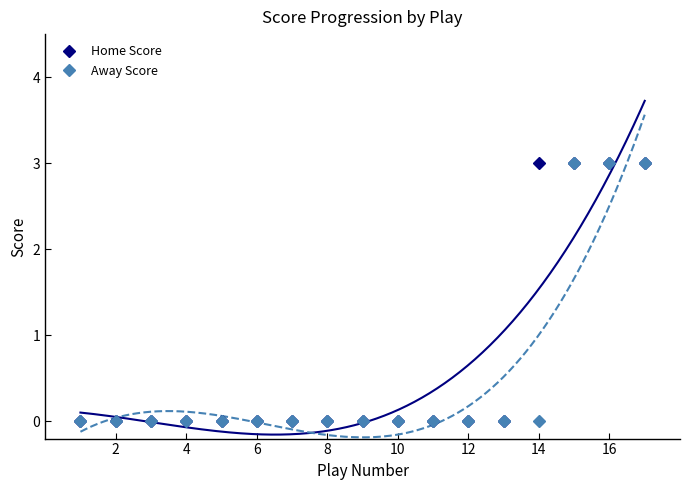

What is the greatest value displayed?

3